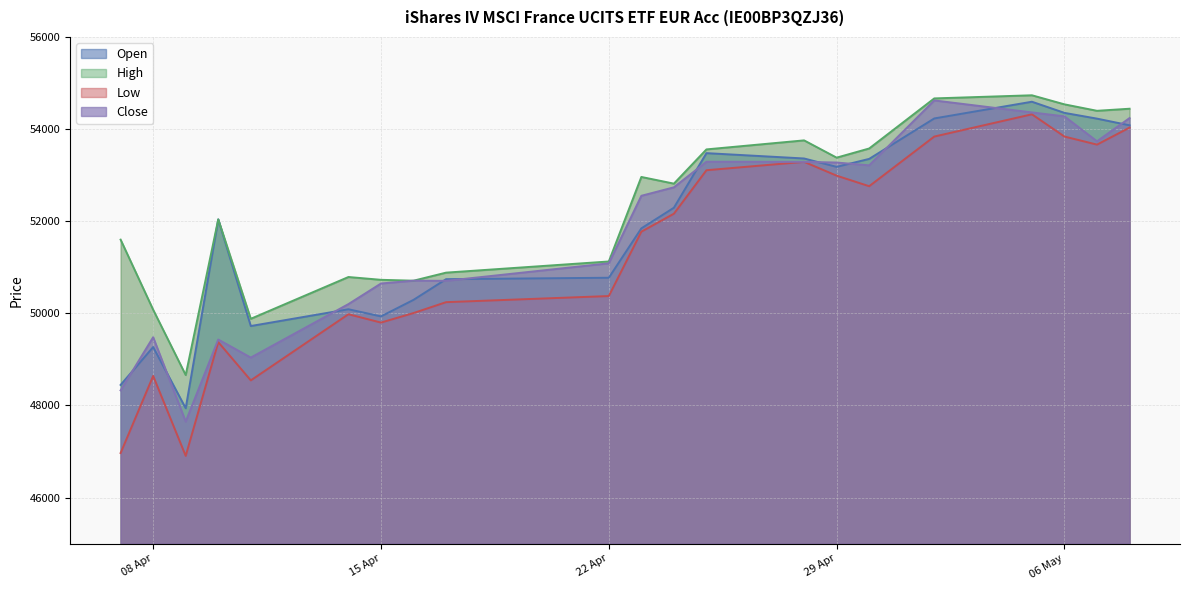

Reading left to right, what are all the values shown in this chart?

Open: 48446	49268	47940	52040	49725	50089	49934	50293	50742	50773	51845	52293	53478	53362	53180	53353	54231	54594	54352	54227	54082
High: 51600	50079	48661	52040	49882	50789	50728	50709	50884	51126	52961	52816	53559	53755	53380	53579	54666	54734	54537	54397	54442
Low: 46968	48641	46906	49376	48545	49981	49800	50007	50243	50376	51773	52163	53107	53289	52989	52760	53838	54321	53838	53663	54032
Close: 48328	49482	47650	49432	49040	50201	50648	50709	50706	51086	52552	52736	53291	53289	53274	53213	54622	54362	54276	53735	54239